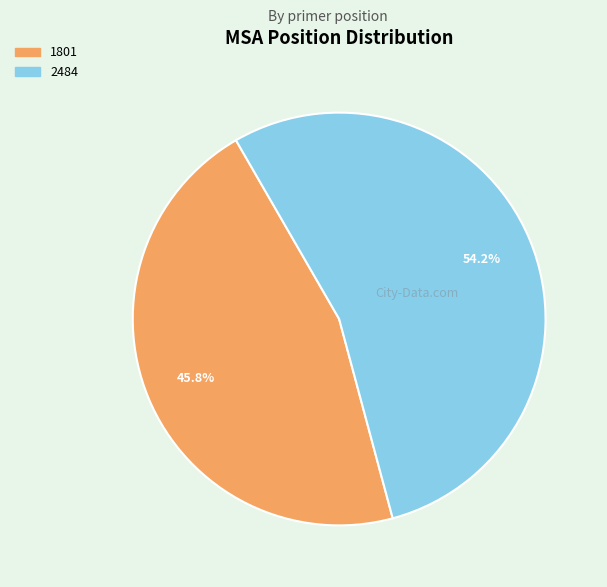

Is it true that 1801 is 54% of the pie?

False